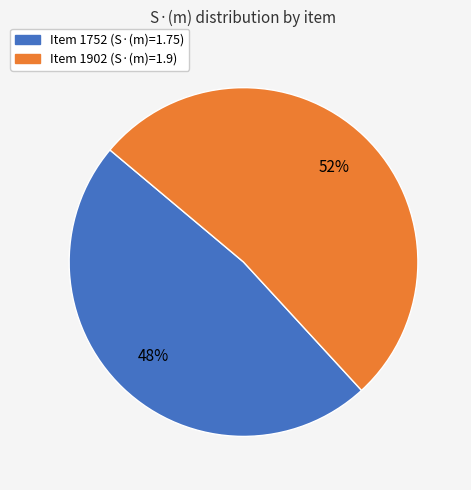

Does any single category account for the majority?

Yes